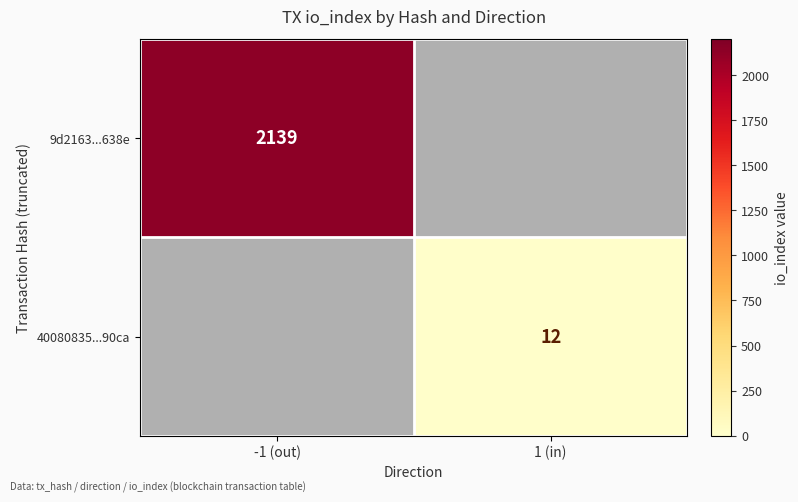

Is it true that 40080835...90ca equals 17 at 1 (in)?

False